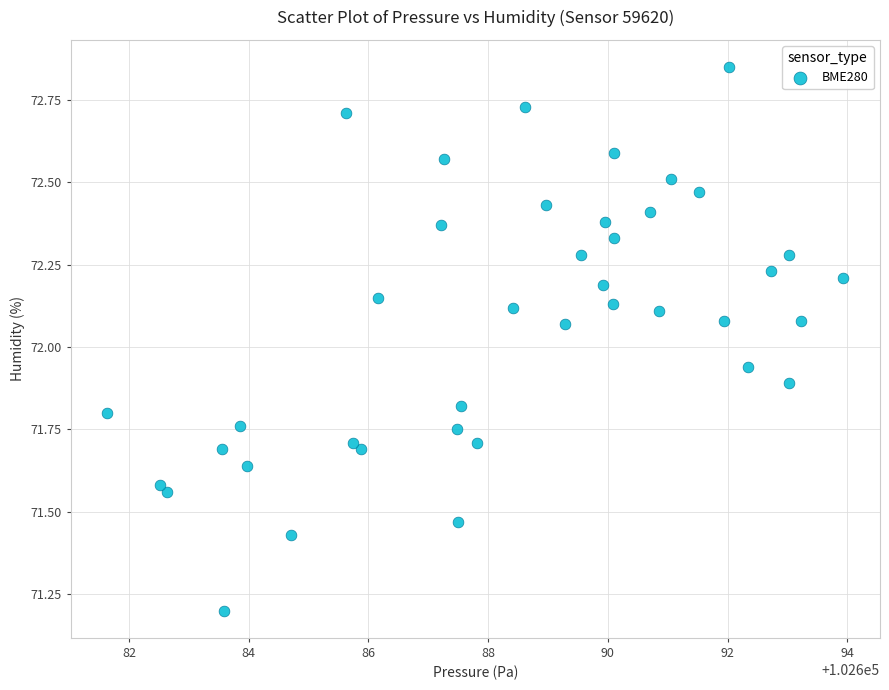

What is the range of X values (max minus min)?

12.3